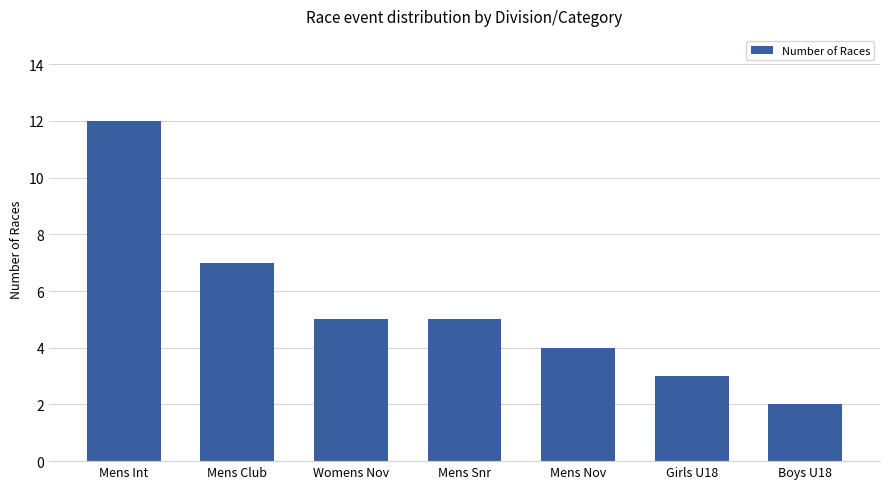

How many bars are there in total?

7